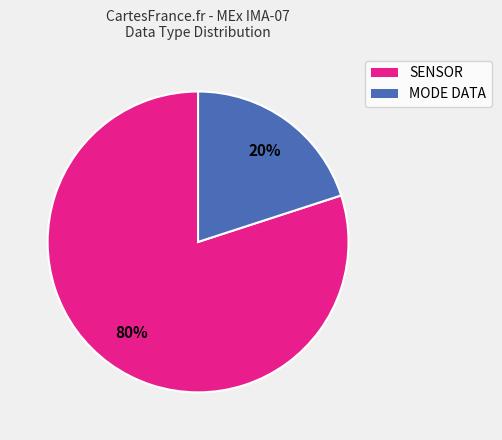

Count the number of slices in the pie.

2